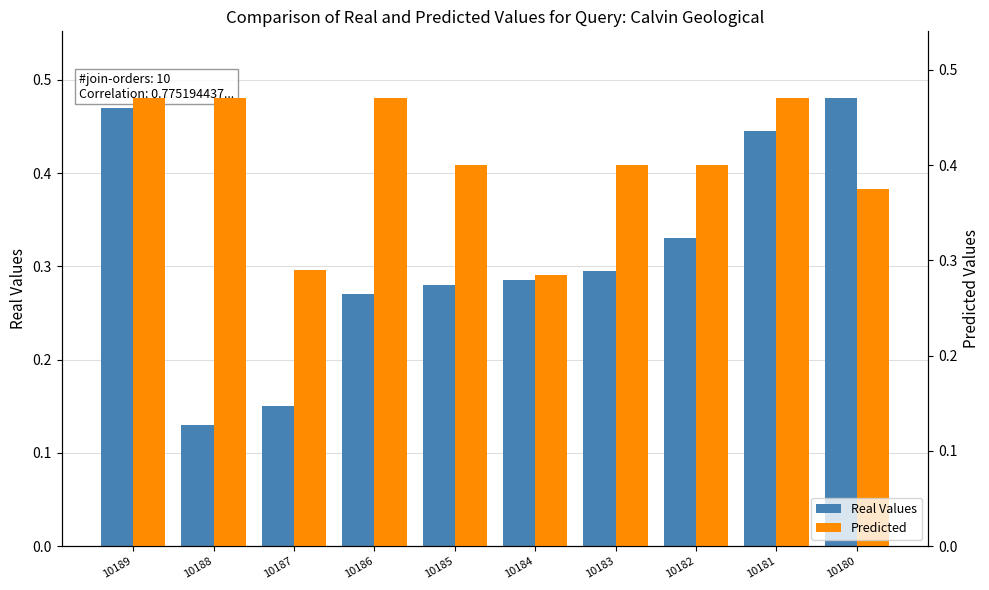

Which category has the lowest value across all series?

10188